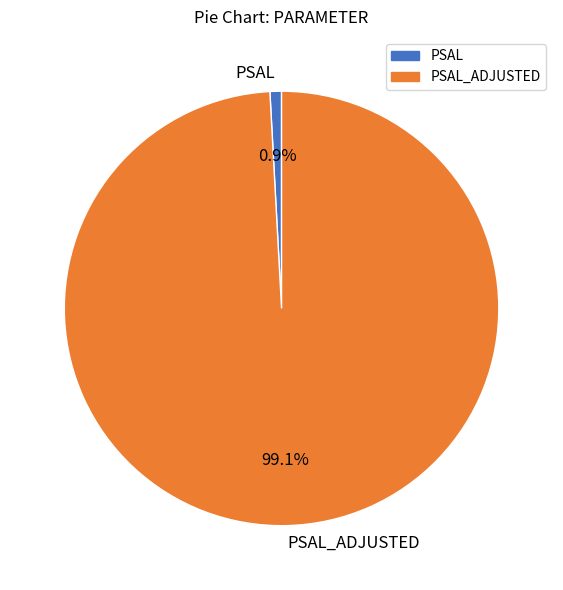

What is the majority slice?

PSAL_ADJUSTED